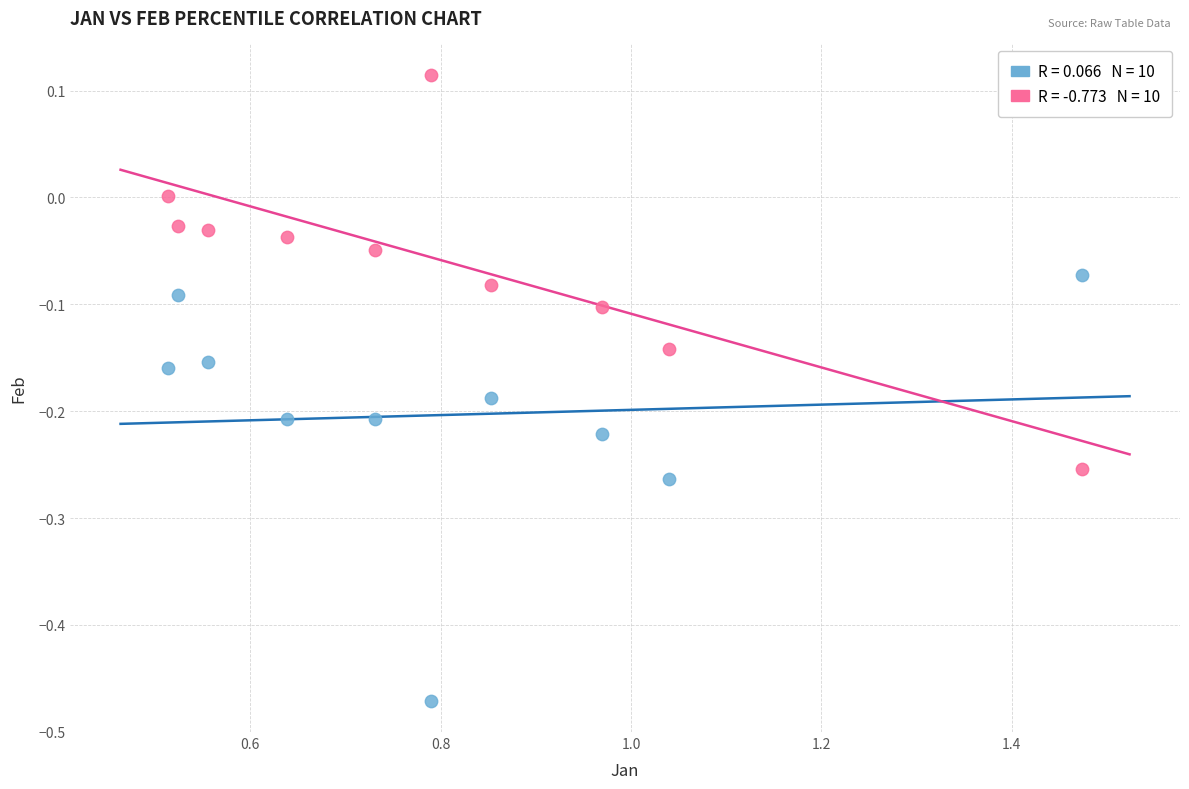

Across all data points, what is the range of Y values (max minus min)?

0.6